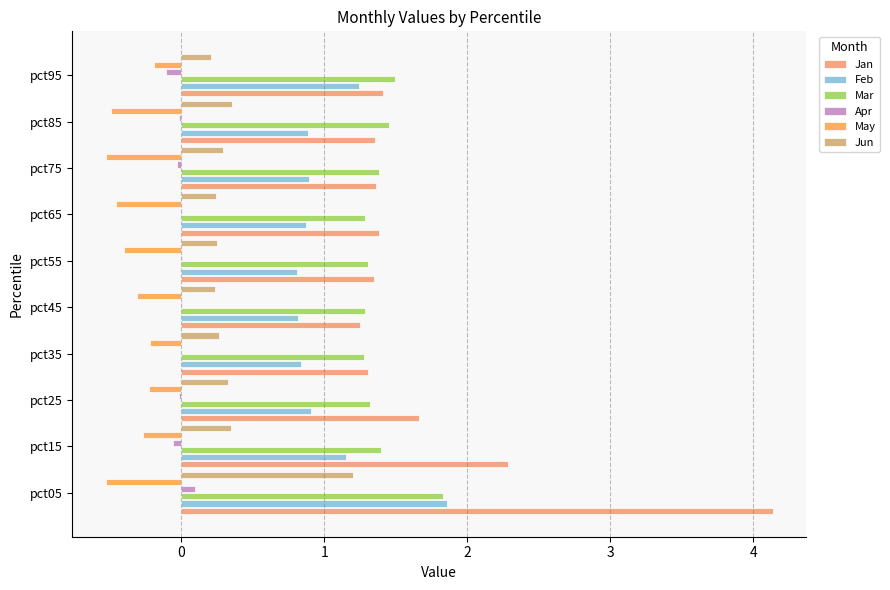

How many series are shown in this chart?

6